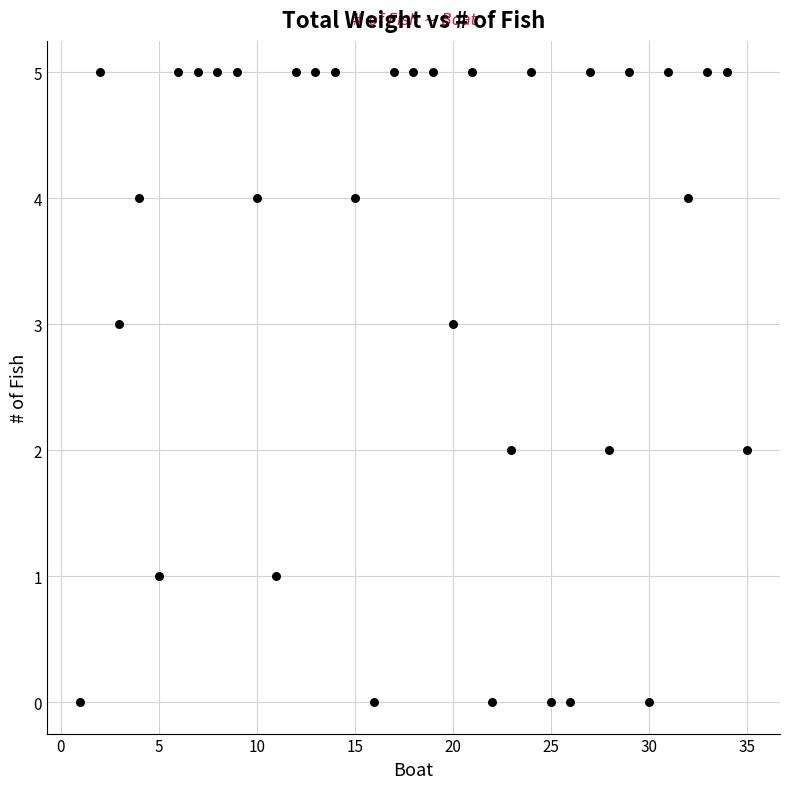

What is the range of Y values (max minus min)?

5